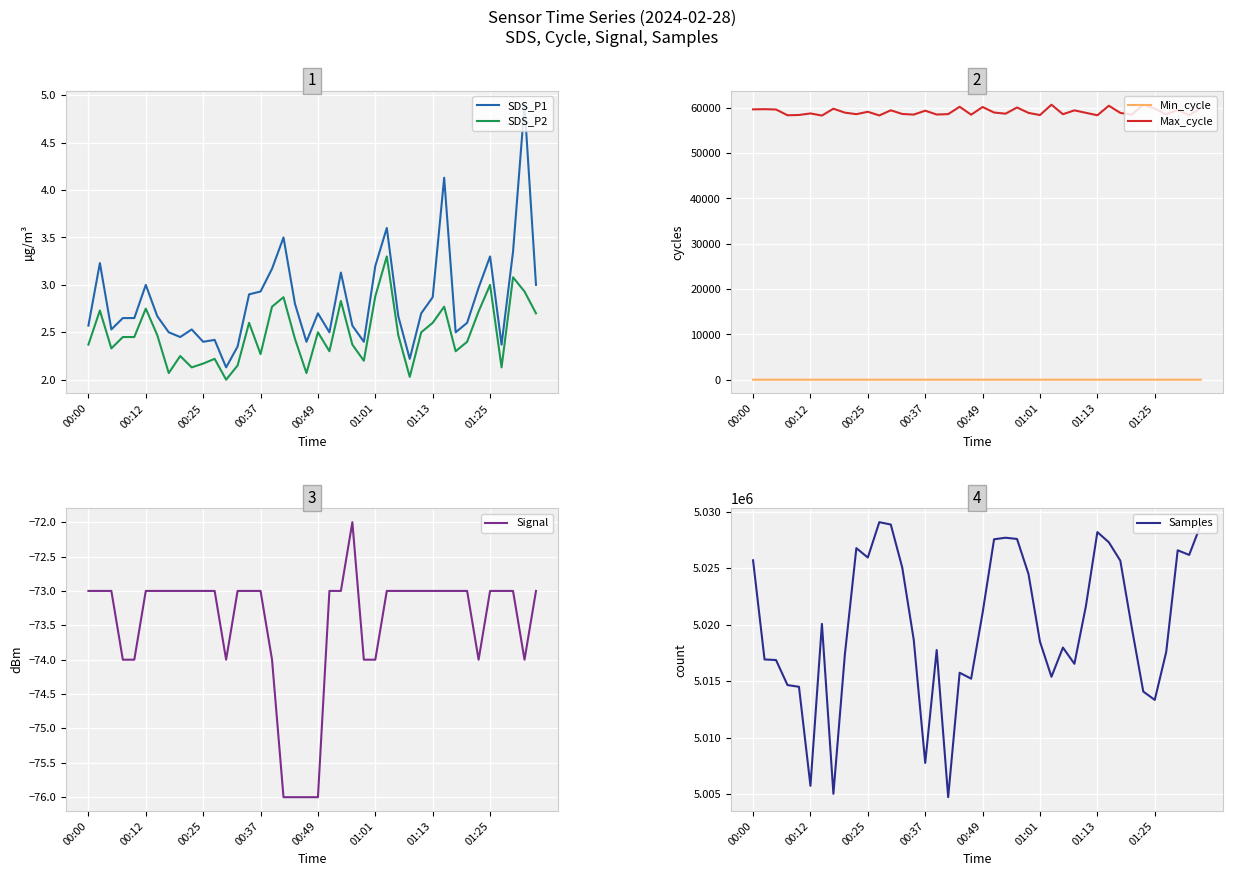

Count the number of categories in the chart.

40